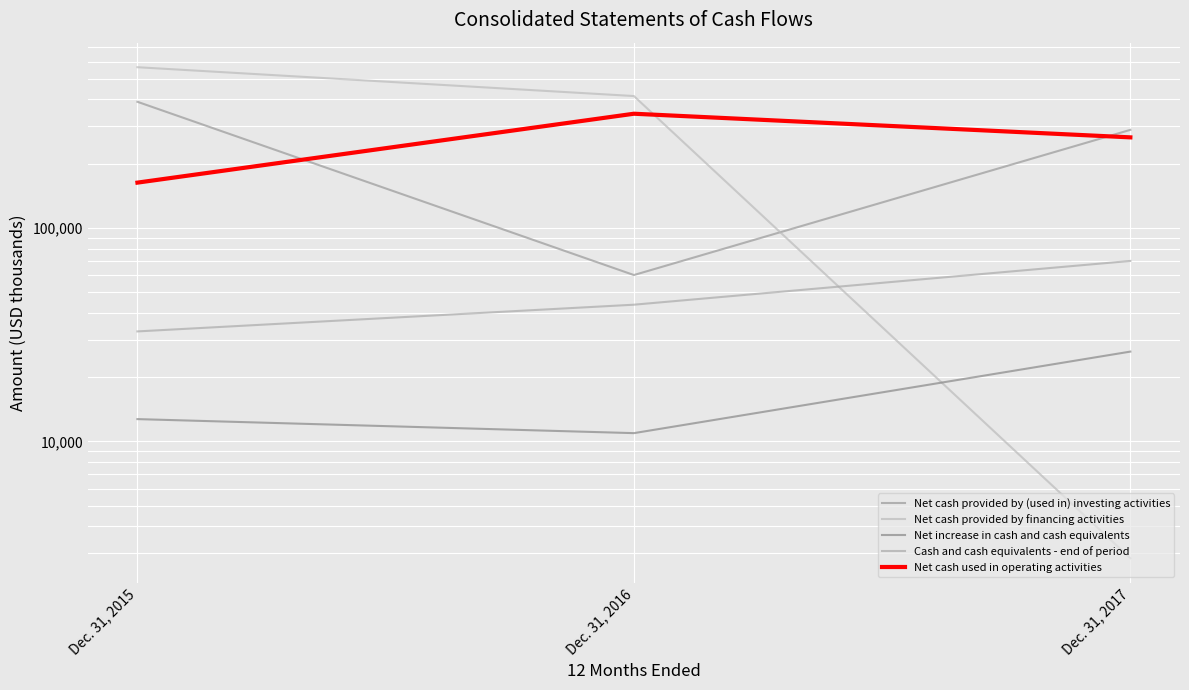

What is the maximum value for Net increase in cash and cash equivalents?

26338